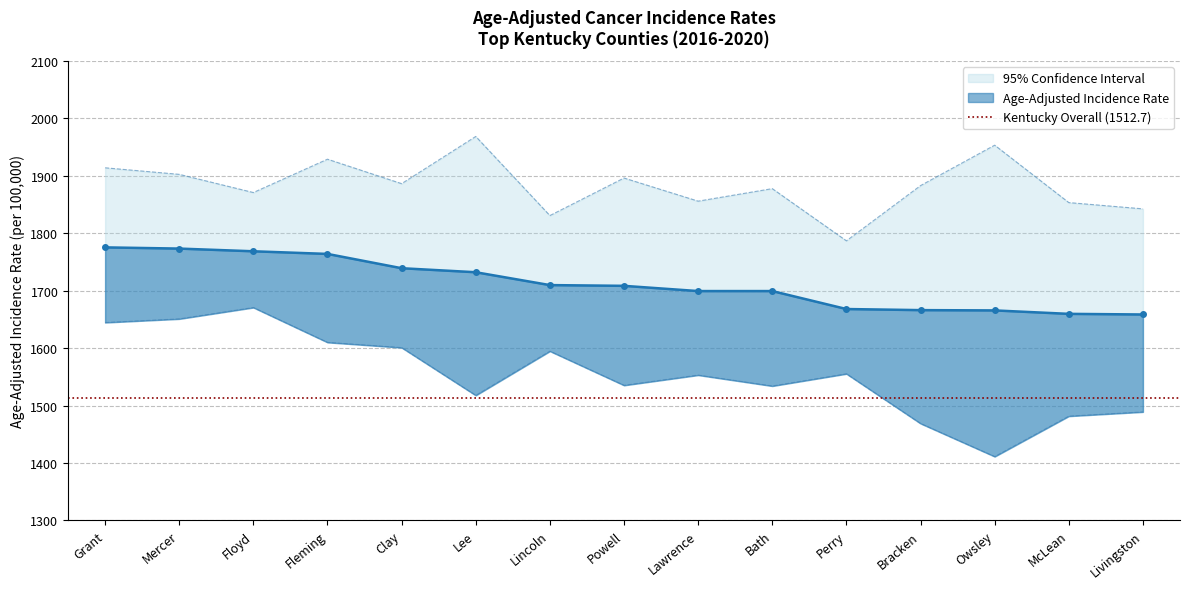

True or false: Lower 95% CI has more than 1 interior local peaks.

True